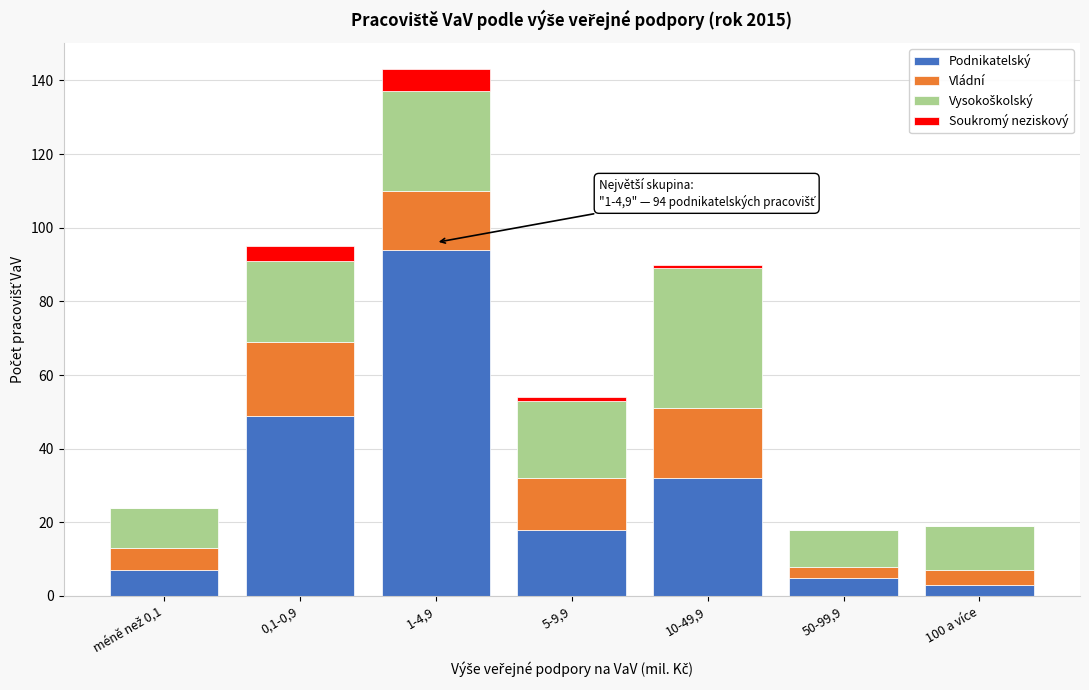

Which category has the highest value in the Podnikatelský series?

1-4,9